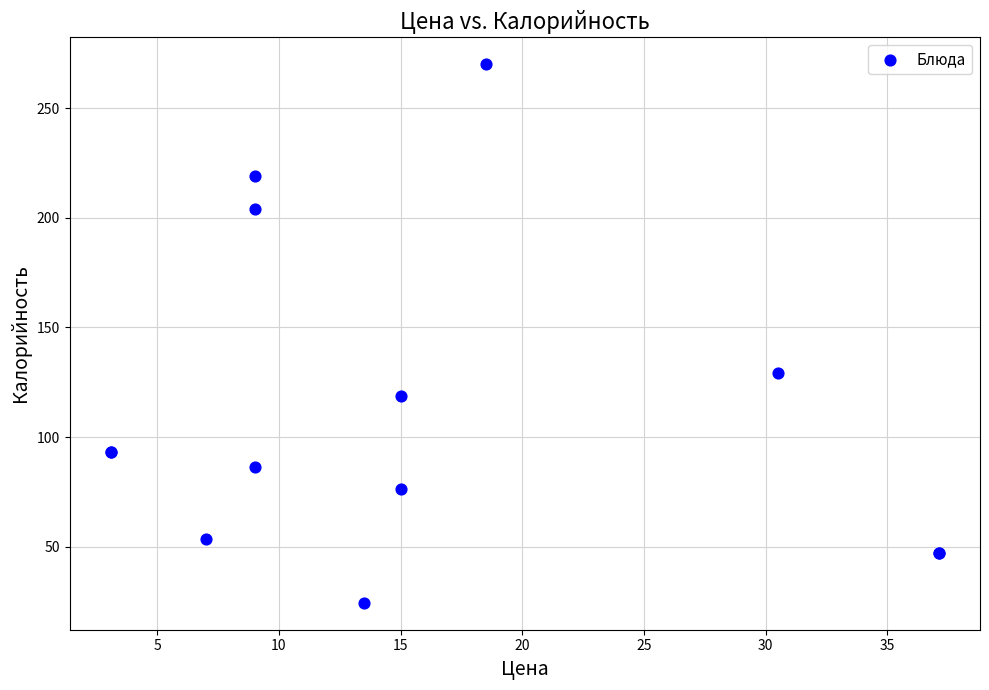

What Y value in the scatter plot is closest to 147?

129.0